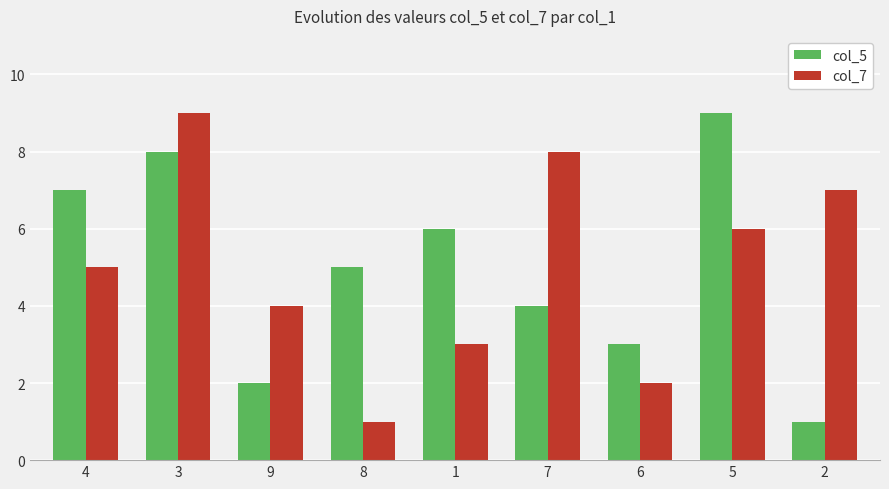

How many bars are there in each group?

2